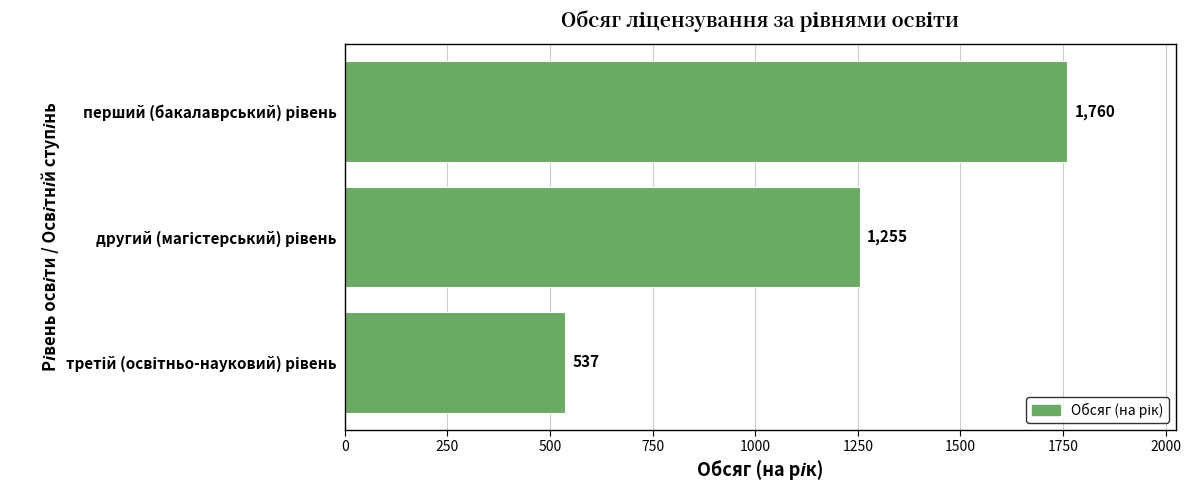

What is the difference between the maximum and minimum values?

1223